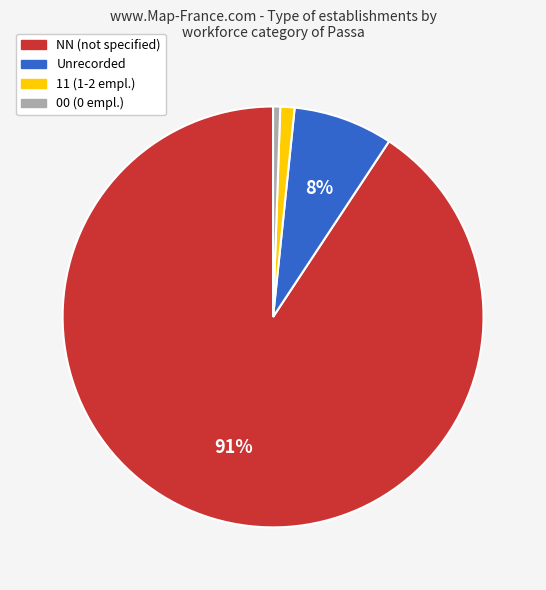

Is there a majority slice in this chart?

Yes